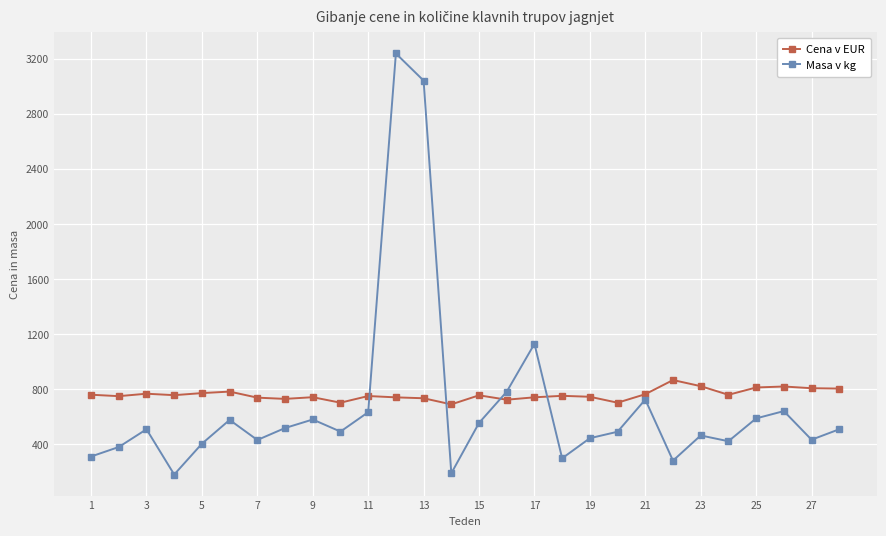

What is the value of the Masa v kg point at the 25th from the left?

586.0